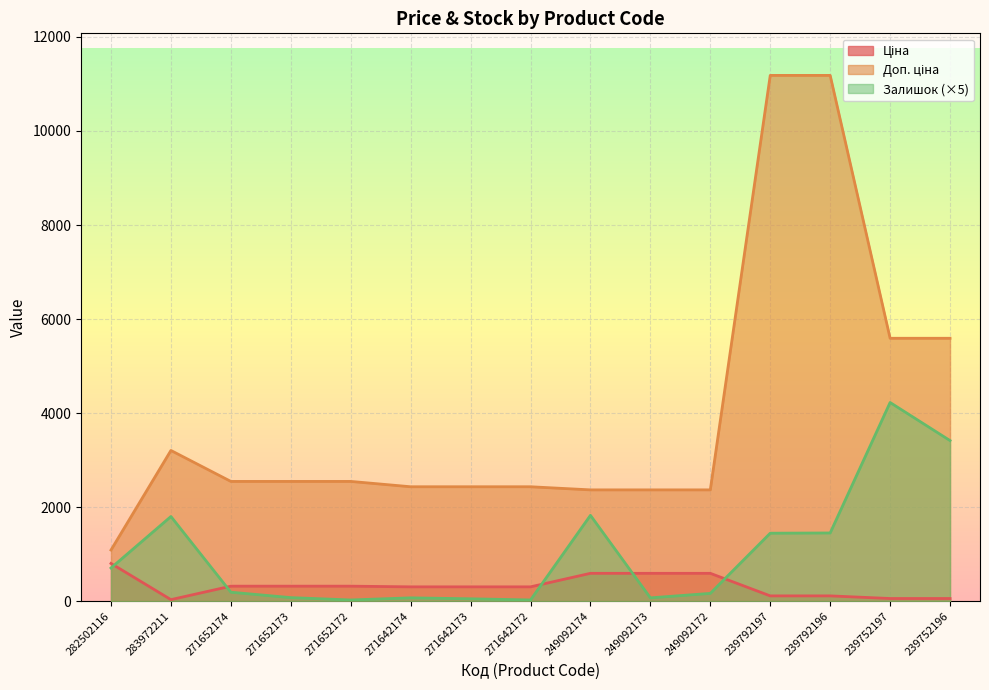

True or false: Ціна and Доп. ціна cross at least once.

False